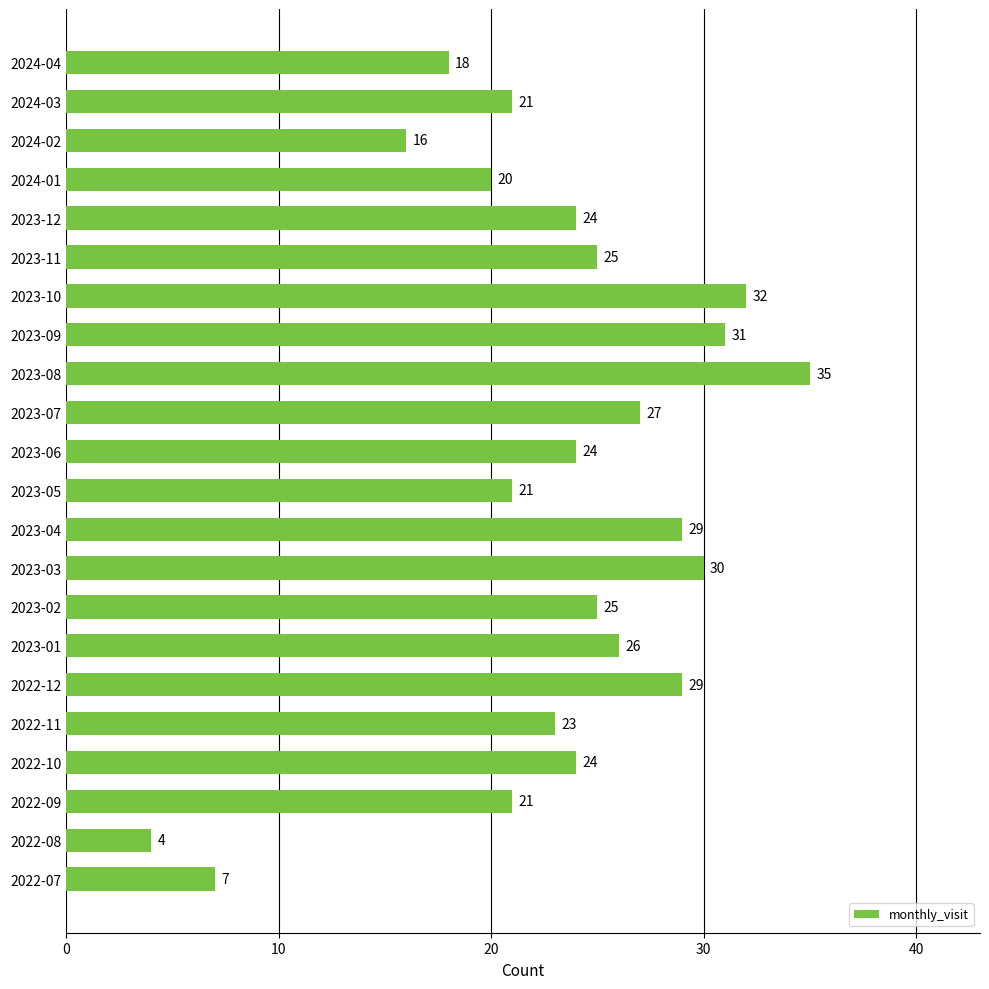

Read the value at 2023-12.

24